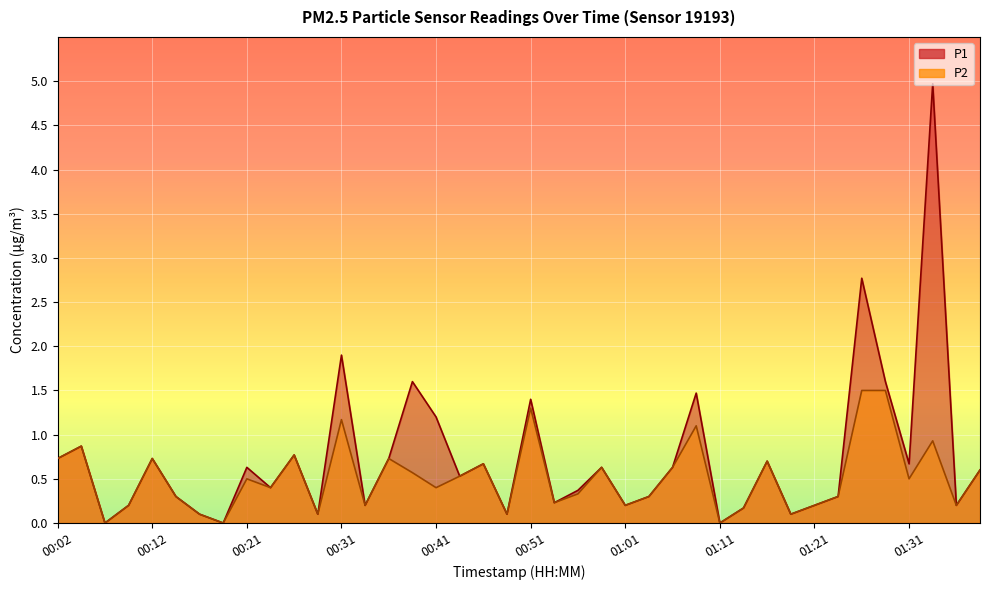

The value of P1 at 00:48 is 0.1. True or false?

True